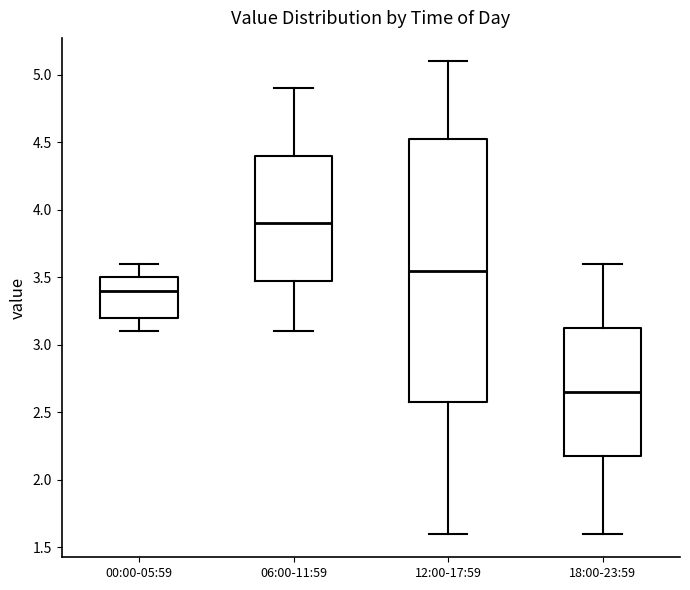

Where does the upper whisker of the box for 00:00-05:59 end on the y-axis? The values are not printed on the chart, so give them approximately, as read against the axis.

3.60